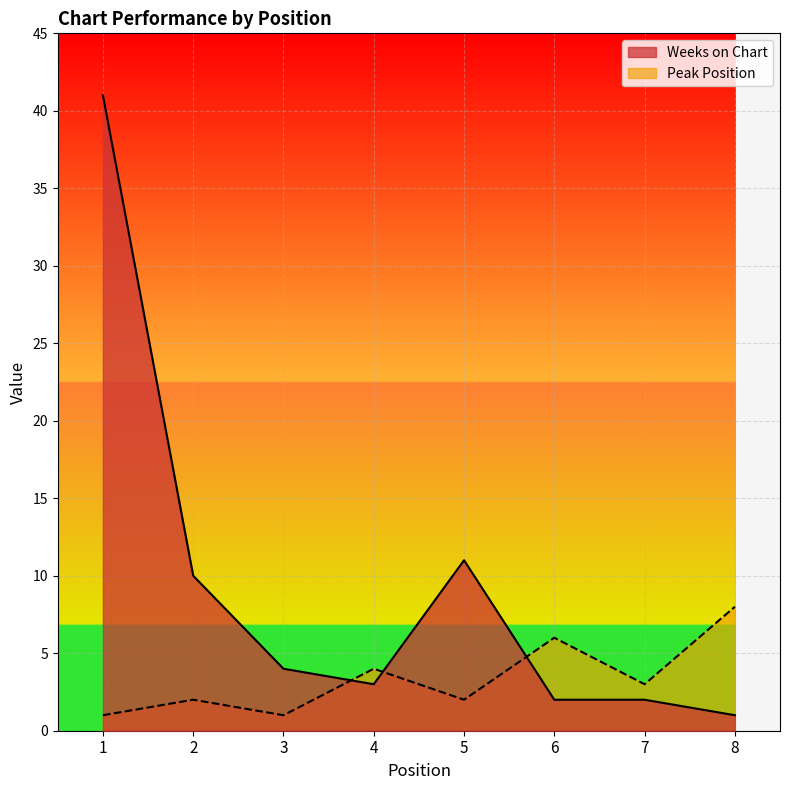

What is the total value across all series at 1?

42